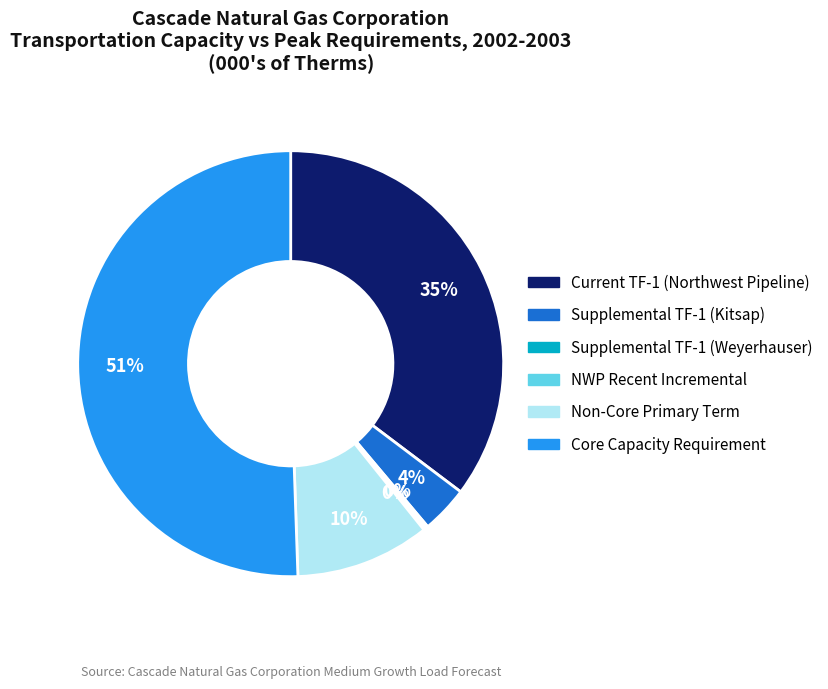

True or false: Current TF-1 (Northwest Pipeline) accounts for 47% of the total.

False